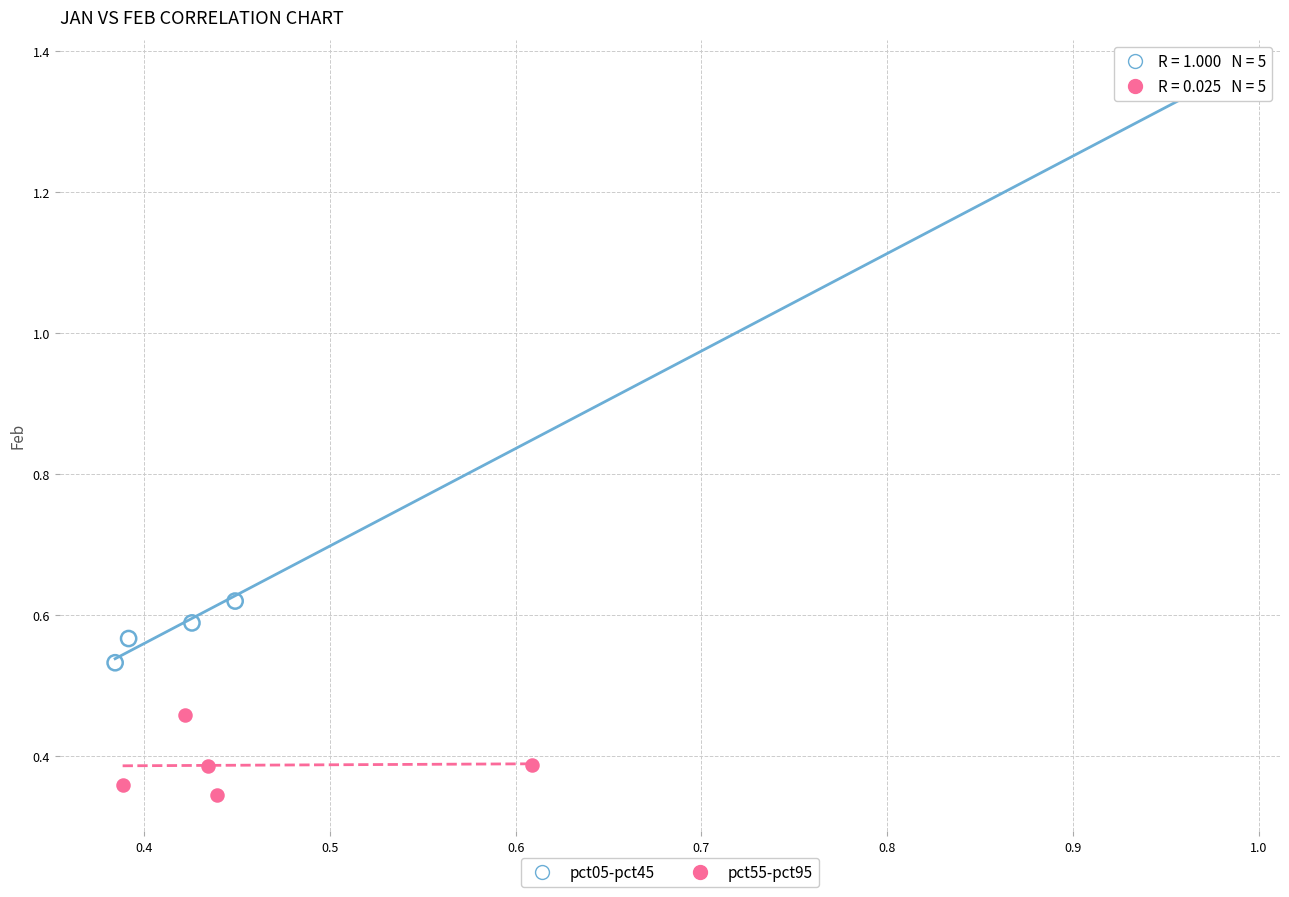

What are all the series names shown in the legend?

pct05-pct45, pct55-pct95